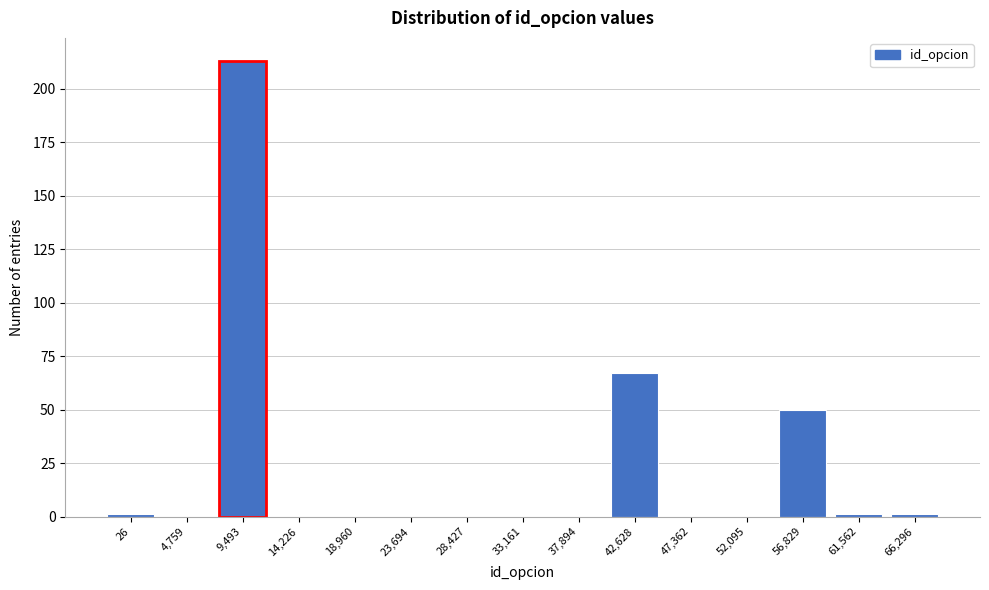

Reading left to right, transcribe all the data shown in this chart.

26=1	4,759=0	9,493=213	14,226=0	18,960=0	23,694=0	28,427=0	33,161=0	37,894=0	42,628=67	47,362=0	52,095=0	56,829=50	61,562=1	66,296=1